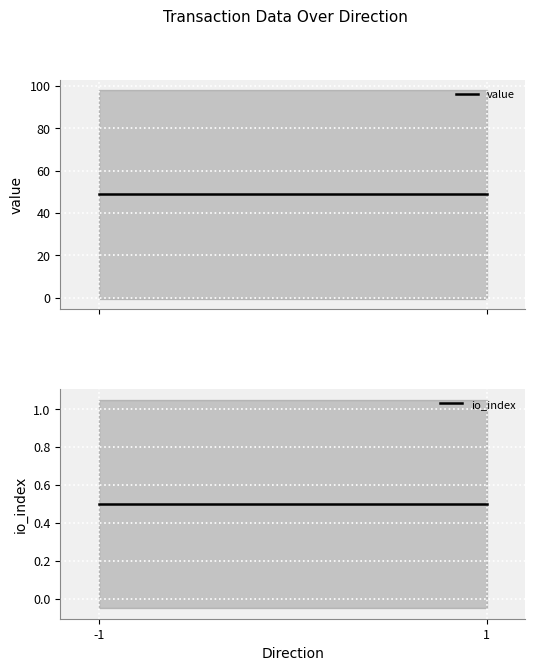

Between -1 and 1, which series saw the biggest shift?

value